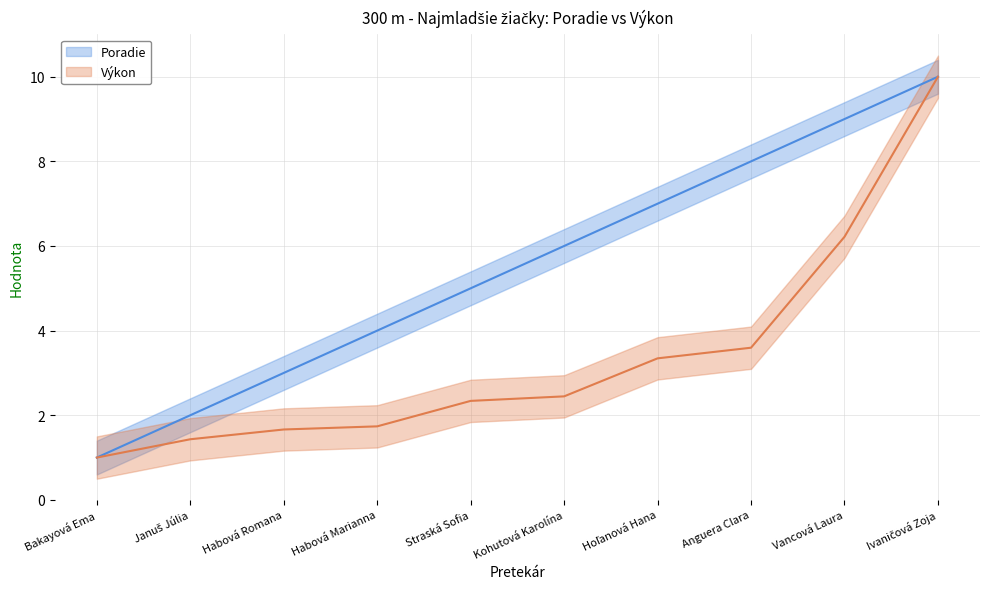

What is the total value across all series at Januš Júlia?

3.4